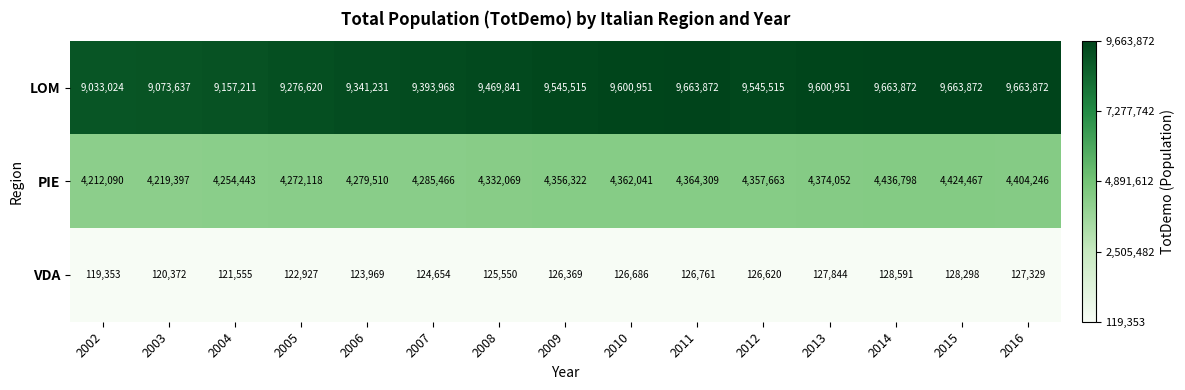

How many values in the VDA series are below 126369?

7